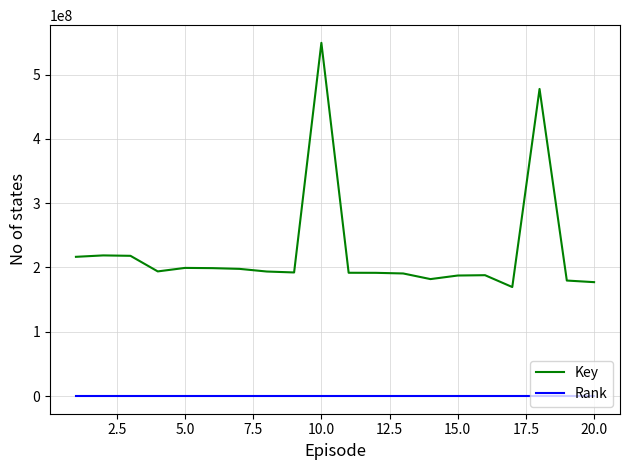

Which series has the largest total across all categories?

Key